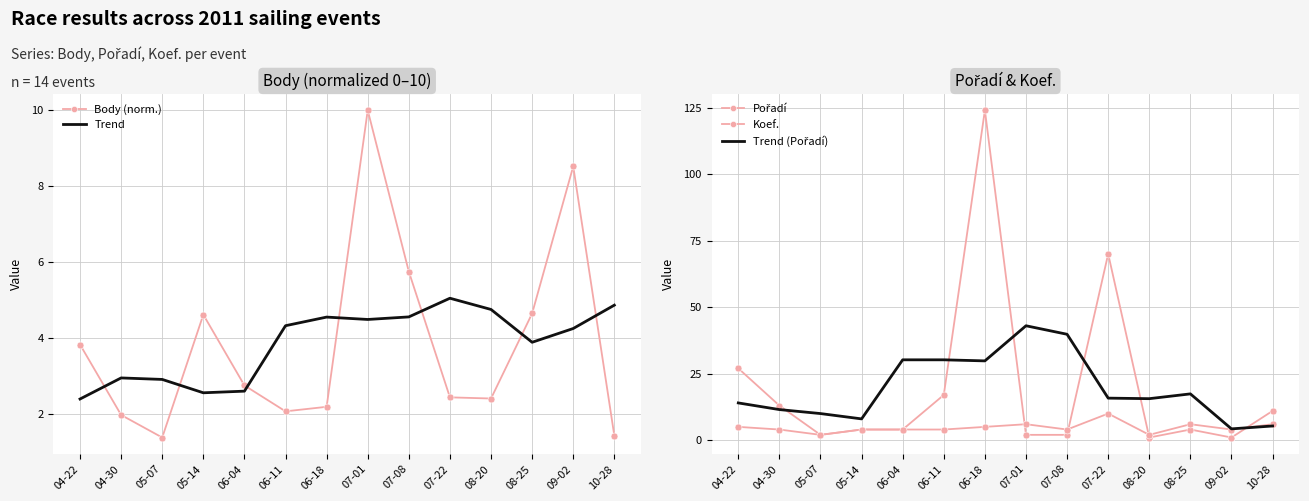

How many values in the Trend series are below 4?

6